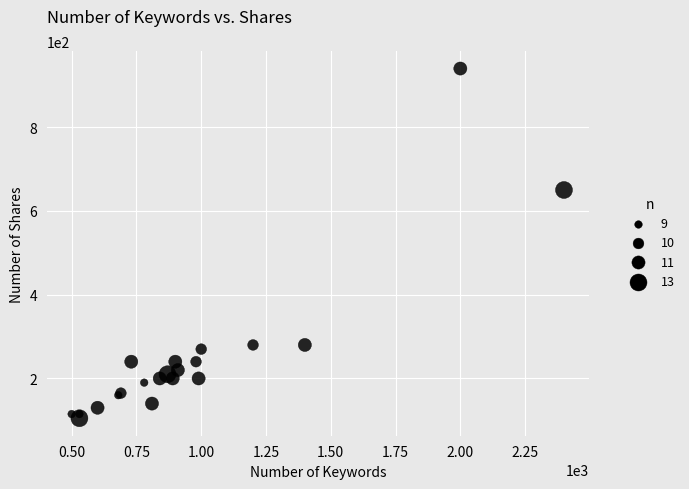

What Y value in the scatter plot is closest to 522?

650